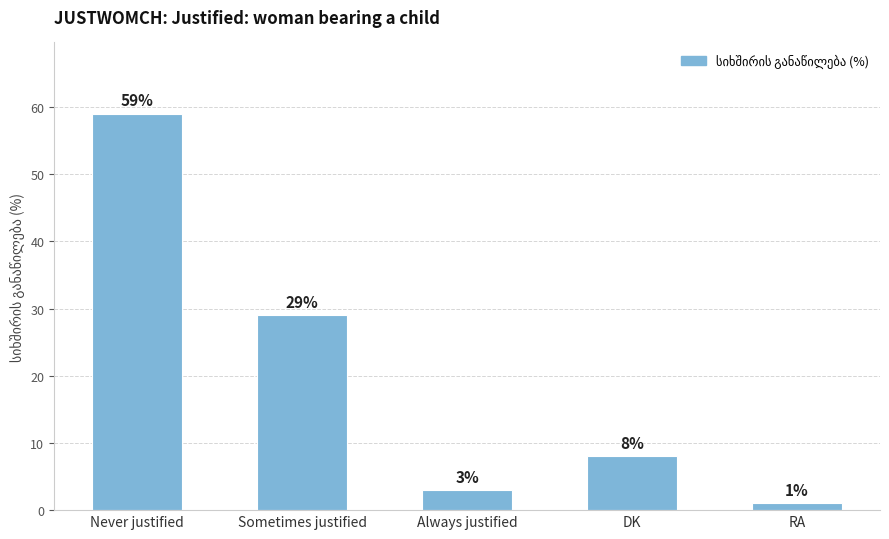

How many series are shown in this chart?

1